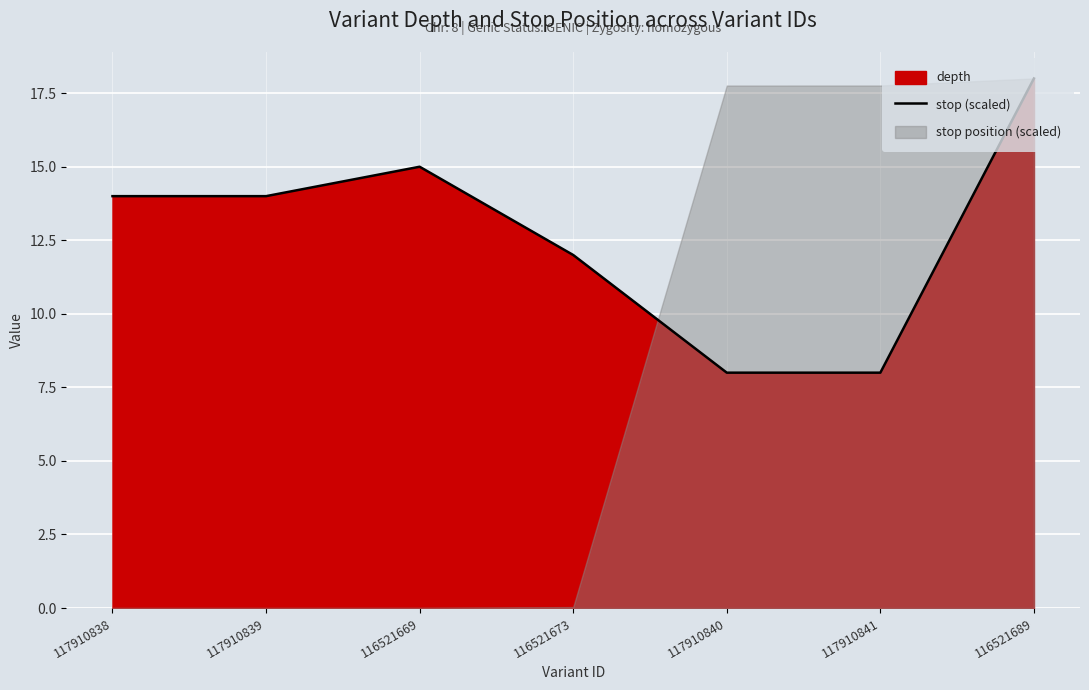

How many values exceed 14?

2